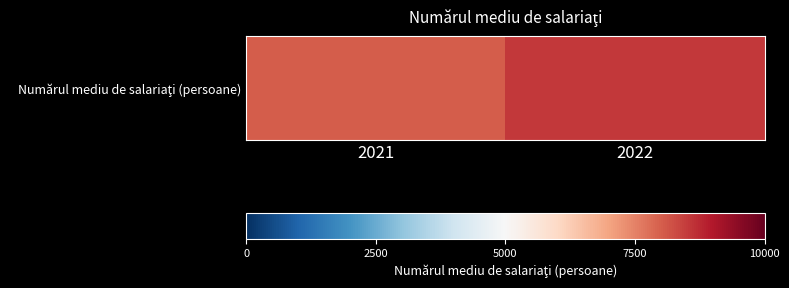

Reading left to right, transcribe all the data shown in this chart.

8038	8553